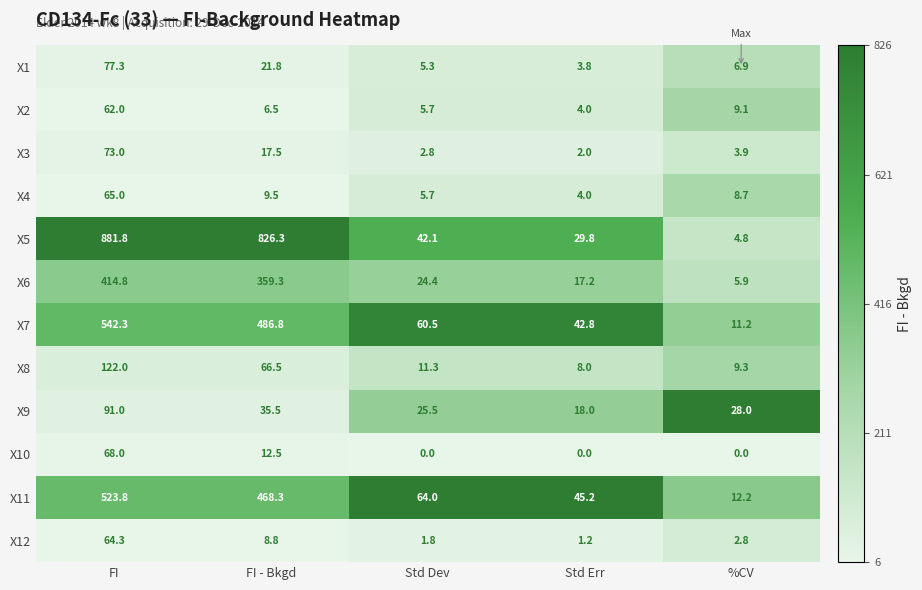

True or false: X11 has a value of 17.5 at %CV.

False